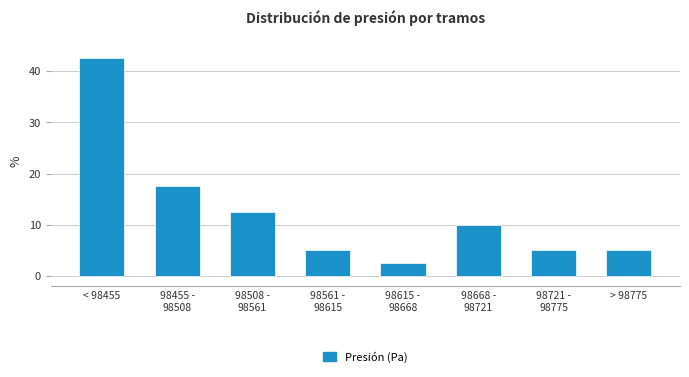

Reading left to right, transcribe all the data shown in this chart.

42.5	17.5	12.5	5.0	2.5	10.0	5.0	5.0